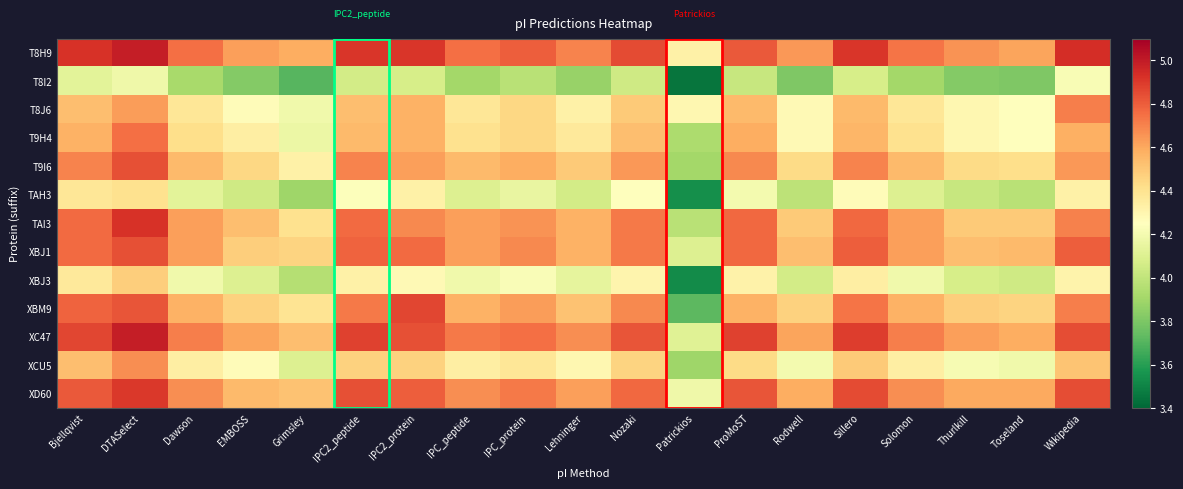

Between Lehninger and Nozaki, which is larger?

Nozaki